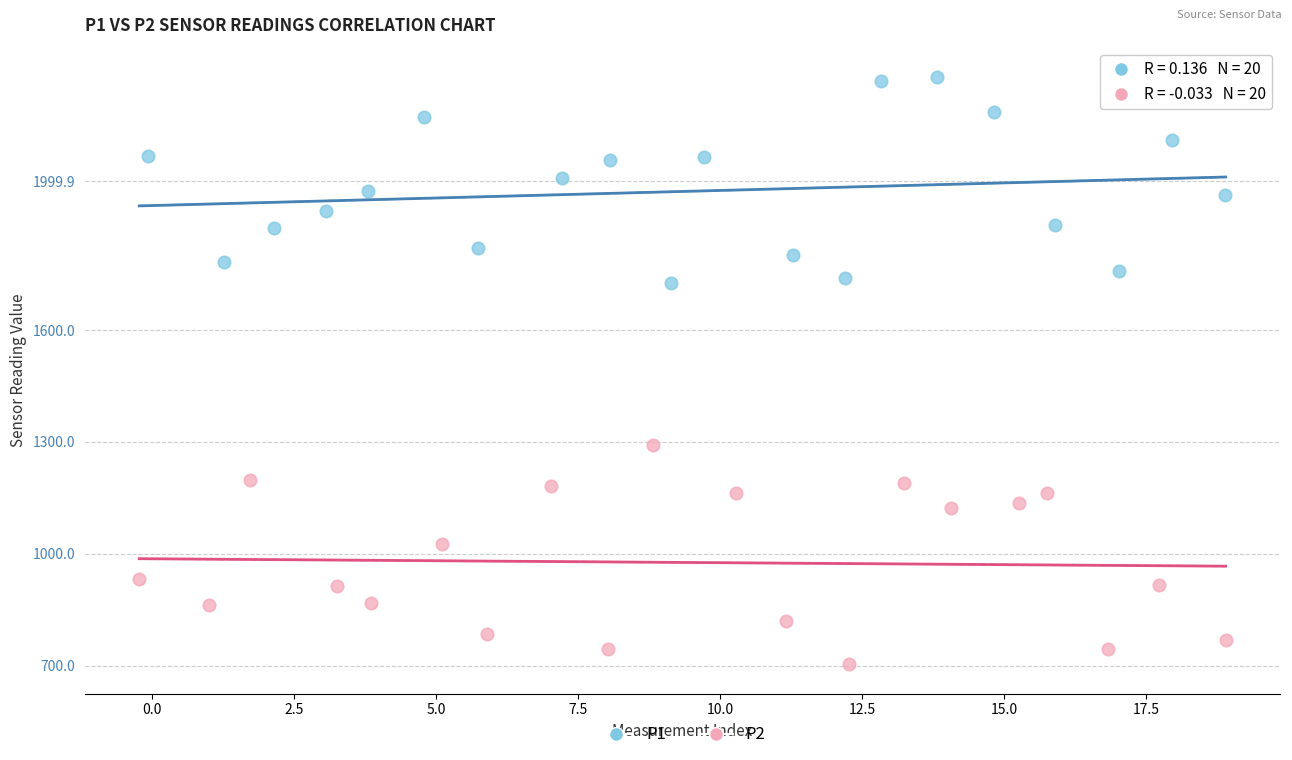

Which series has the largest Y range (max minus min)?

P2